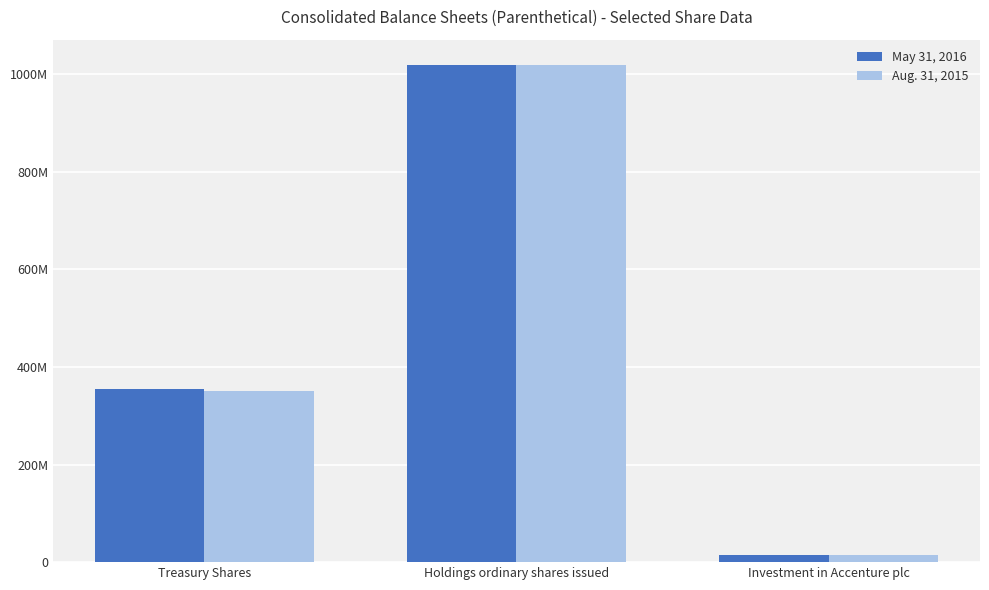

At how many categories does at least one series exceed 842724198?

1